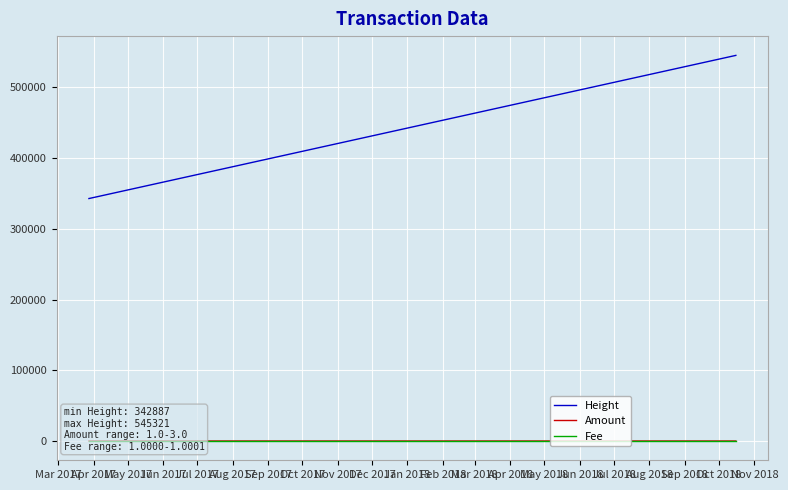

In Amount, how many points are lower than both neighbors (excluding endpoints)?

4